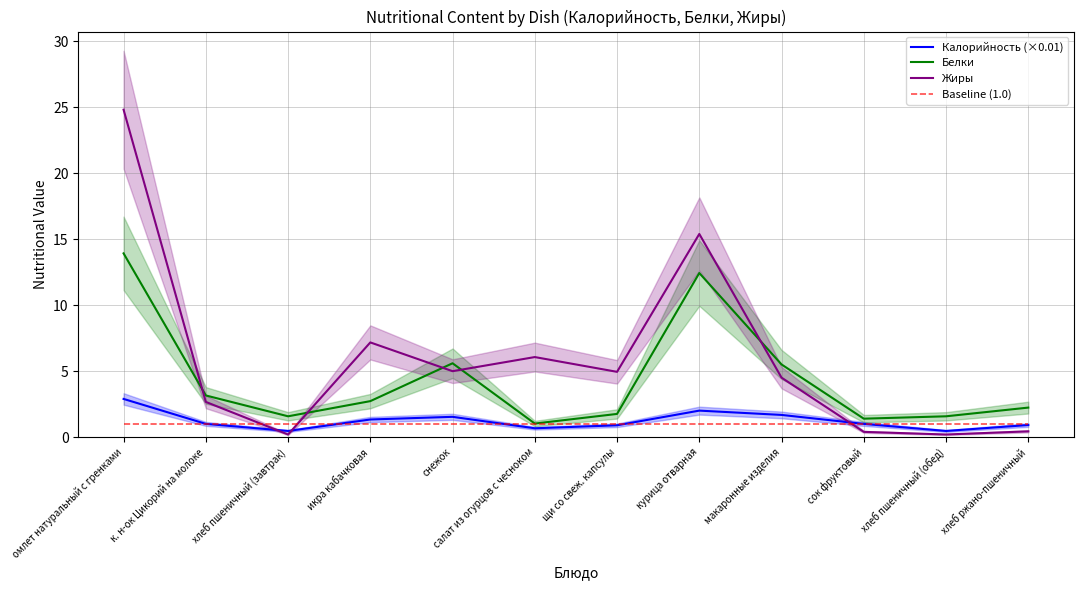

What is the label of the 12th point from the right?

омлет натуральный с гренками